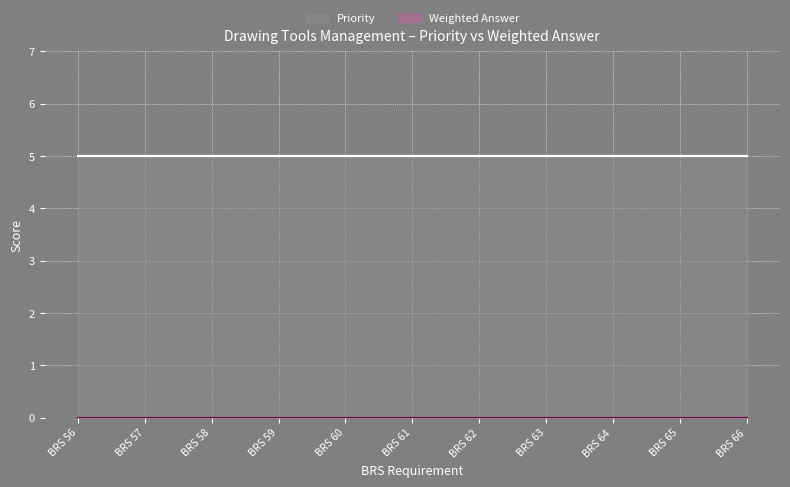

Which has a higher value, BRS 61 or BRS 63?

BRS 61